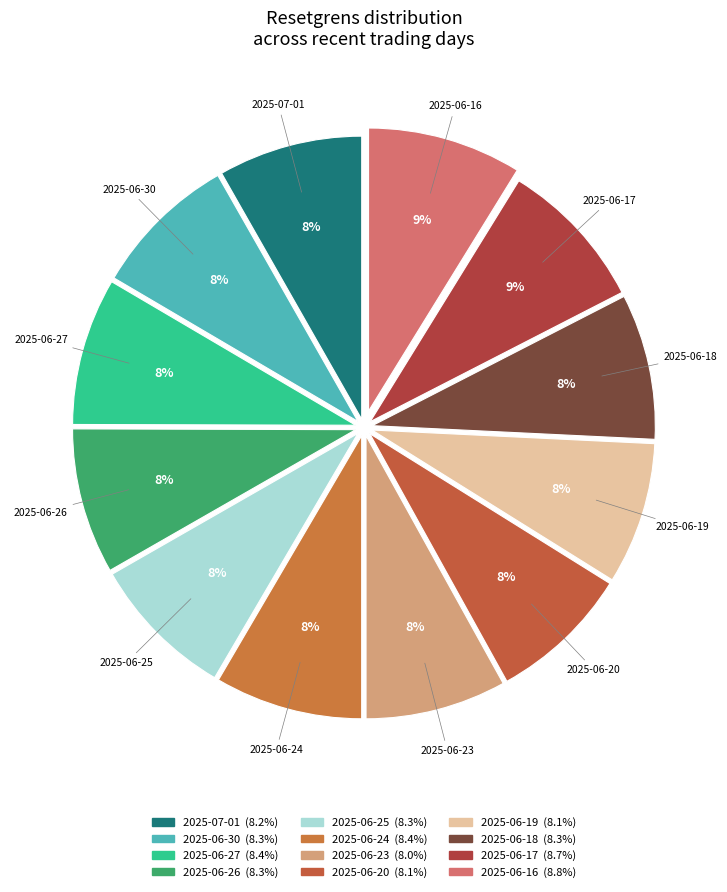

Combined, do 2025-06-25 and 2025-06-16 account for over 50%?

No